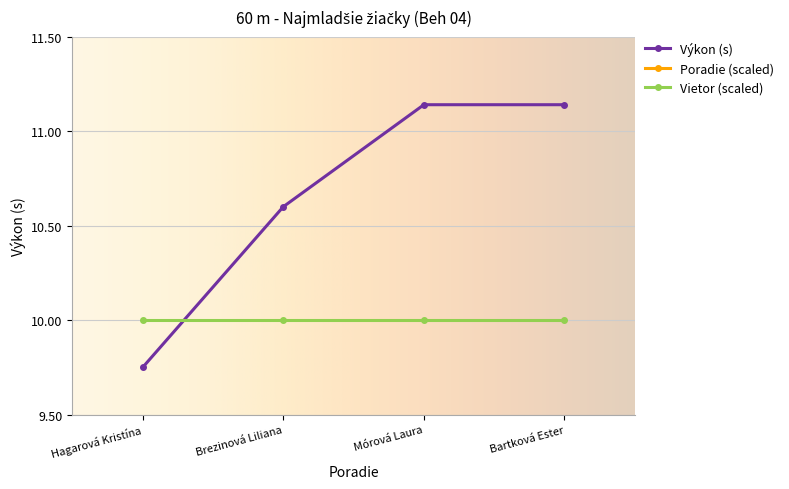

True or false: Výkon (s) has a value of 5.8 at Brezinová Liliana.

False